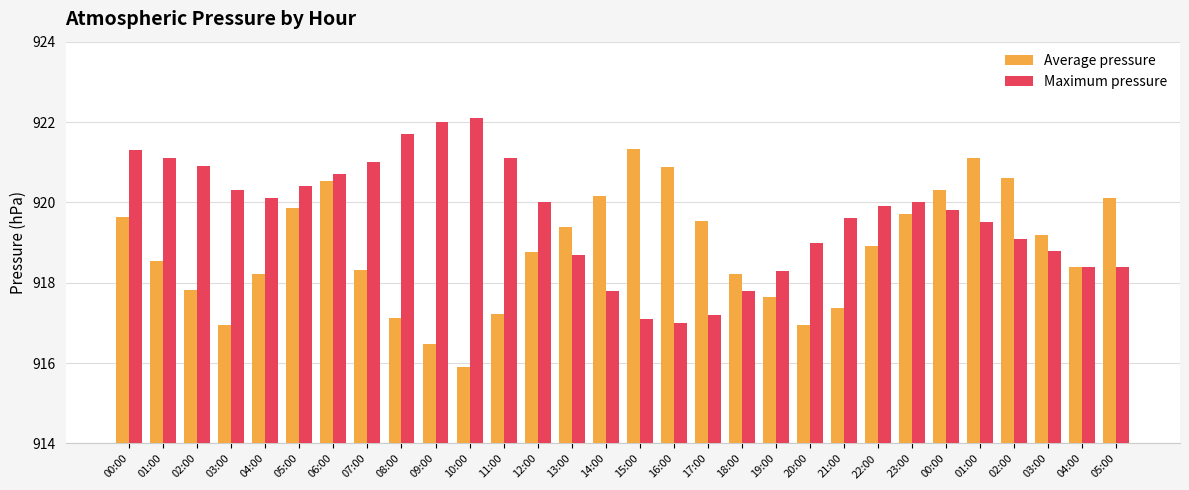

What is the difference between the maximum and minimum values in the Maximum pressure series?

5.1